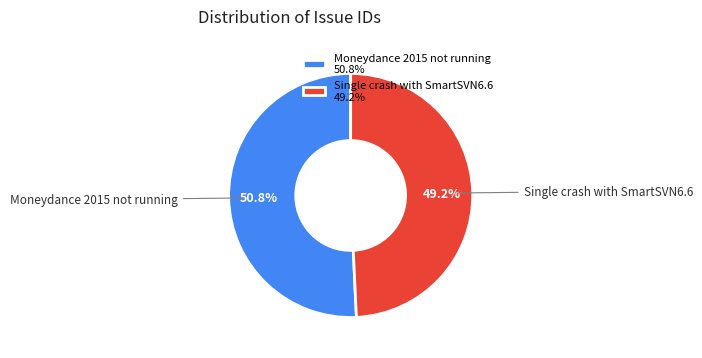

Which slice represents more than half of the pie?

Moneydance 2015 not running